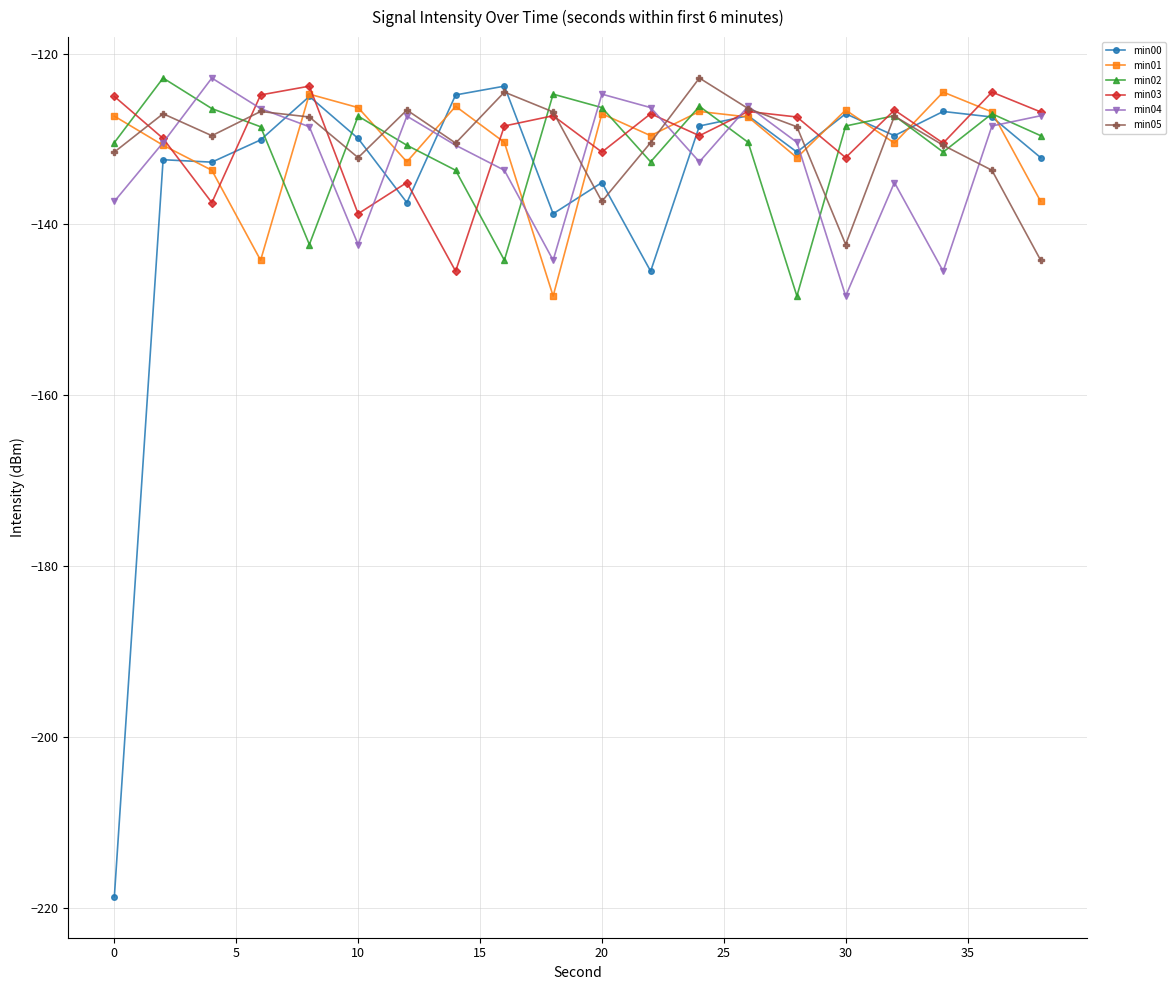

Which series has the largest range (max minus min)?

min00